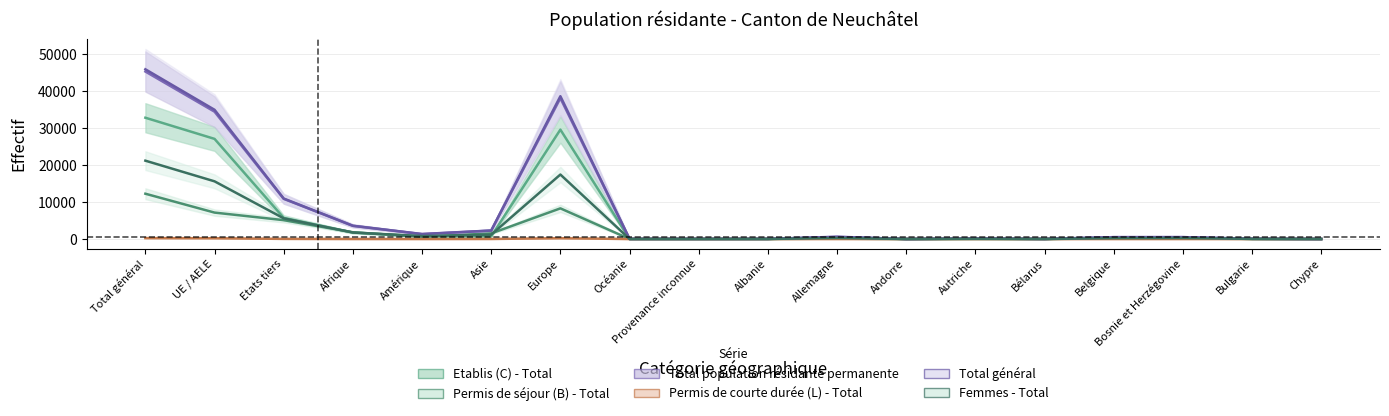

True or false: Etablis (C) - Total and Permis de séjour (B) - Total intersect in this chart.

True